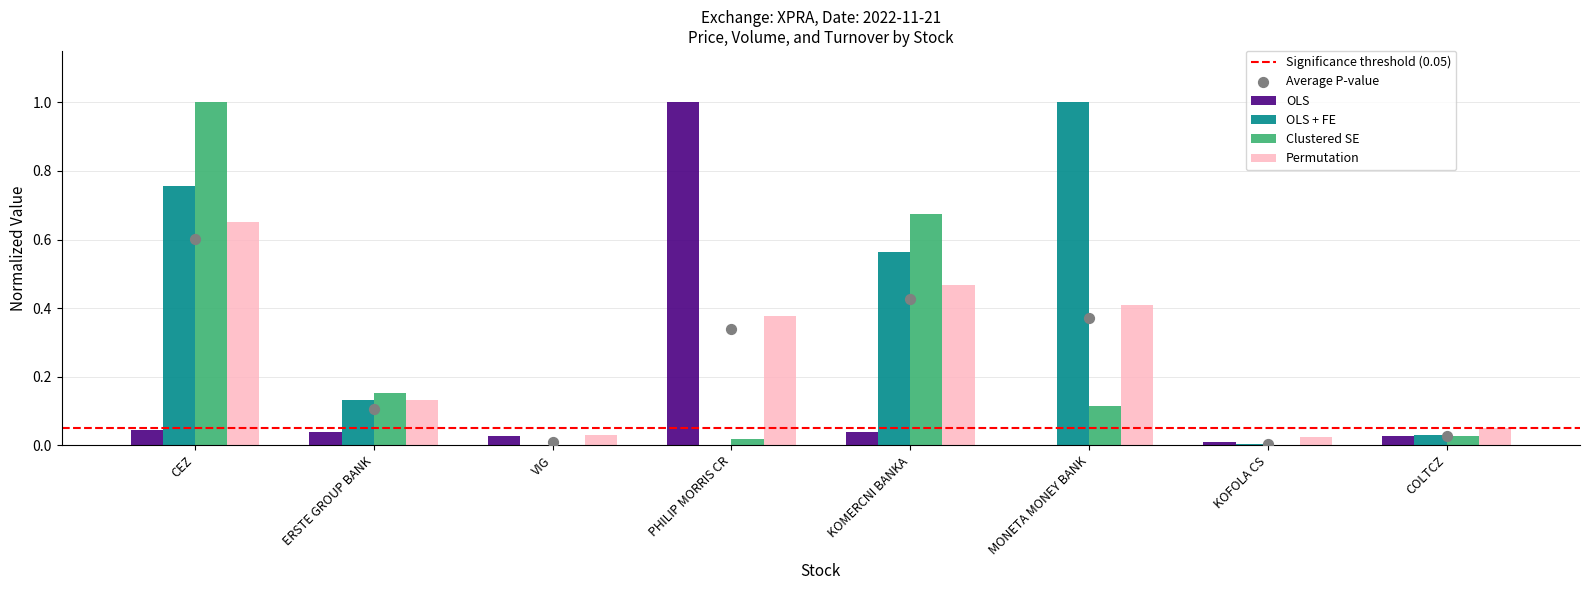

Which series reaches the minimum Y coordinate?

OLS